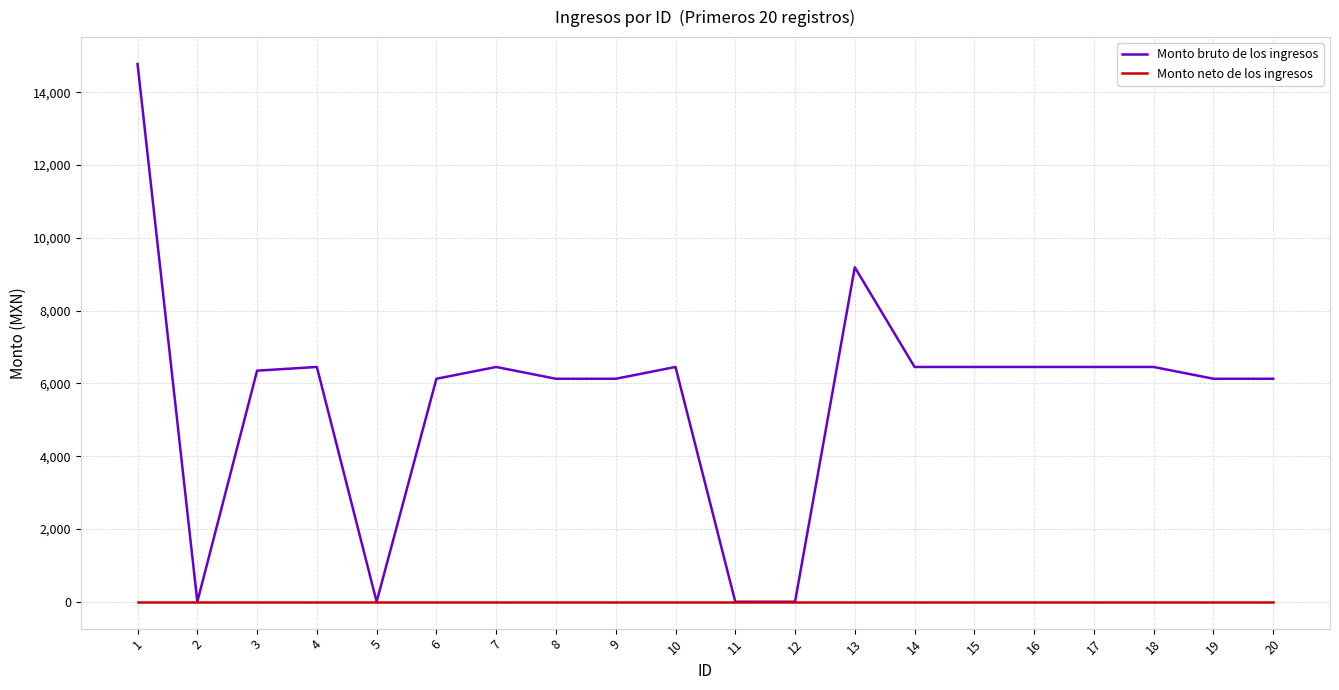

Reading left to right, transcribe all the data shown in this chart.

Monto bruto de los ingresos: 14774	0	6349	6450	0	6126	6450	6126	6126	6450	0	0	9189	6450	6450	6450	6450	6450	6126	6126
Monto neto de los ingresos: 0	0	0	0	0	0	0	0	0	0	0	0	0	0	0	0	0	0	0	0